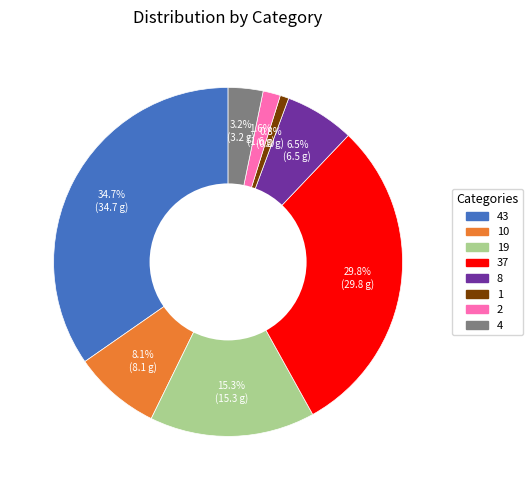

Which has a higher value, 10 or 19?

19